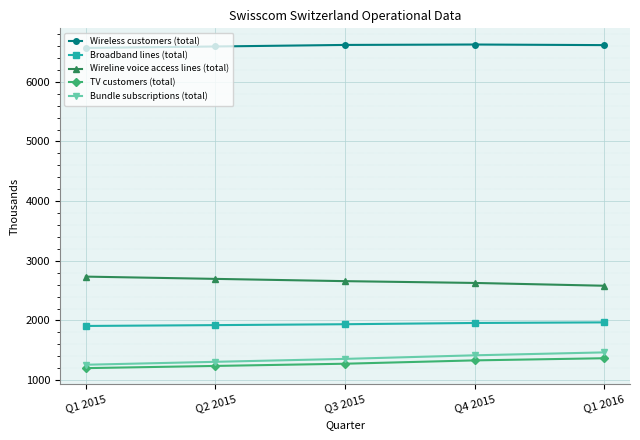

How many data points does each series have?

5